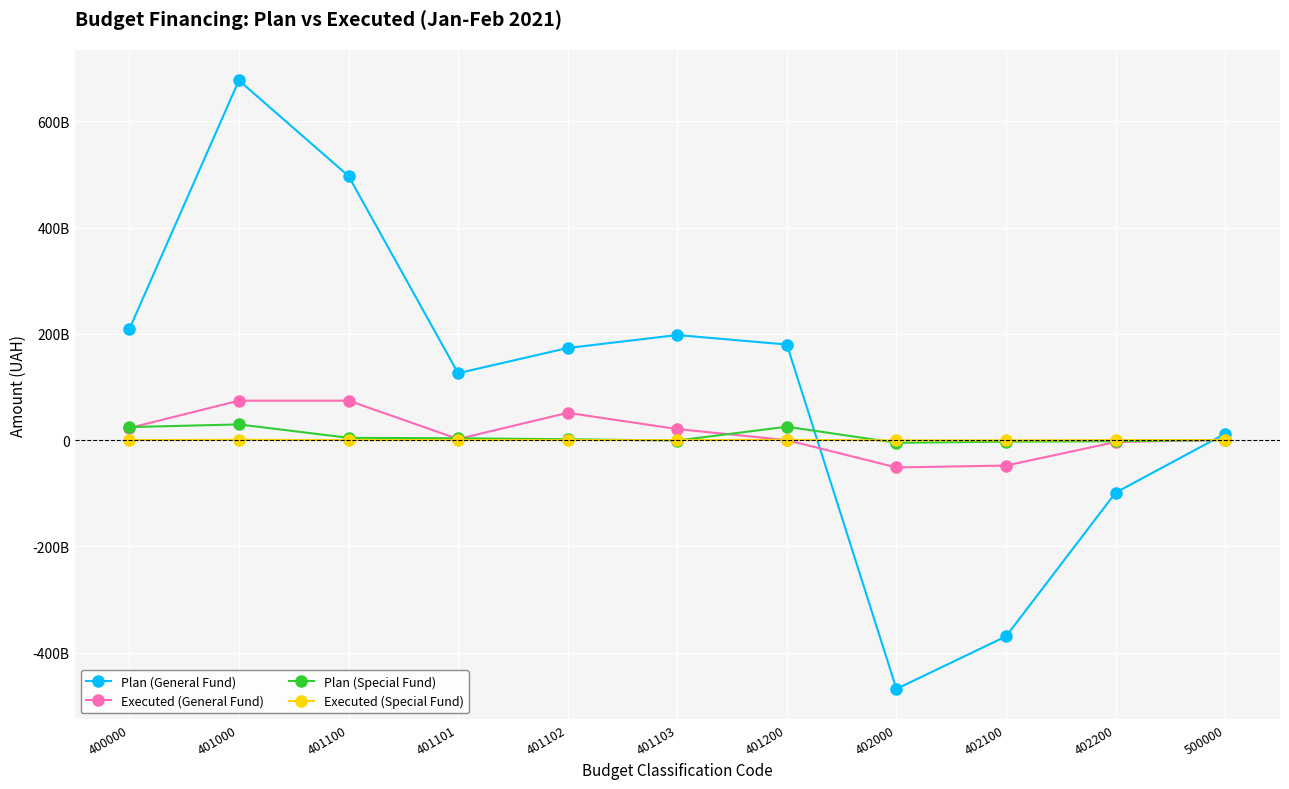

Does the chart have visible grid lines?

Yes